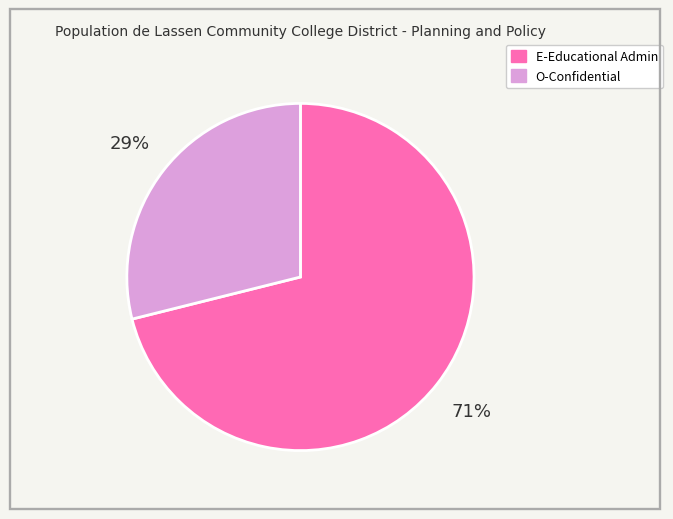

To the nearest percent, what is the average slice percentage?

50%